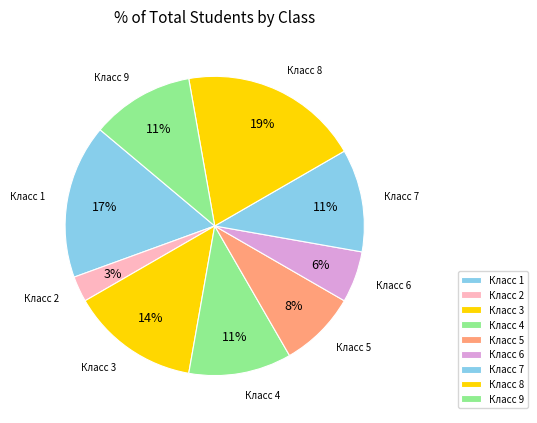

What is the smallest slice in the pie chart?

2